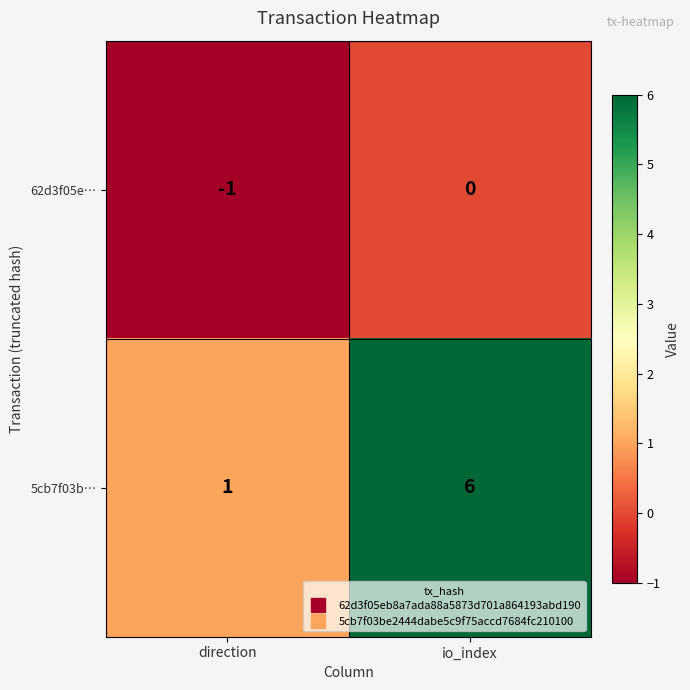

Which label corresponds to the smallest value in the chart?

direction